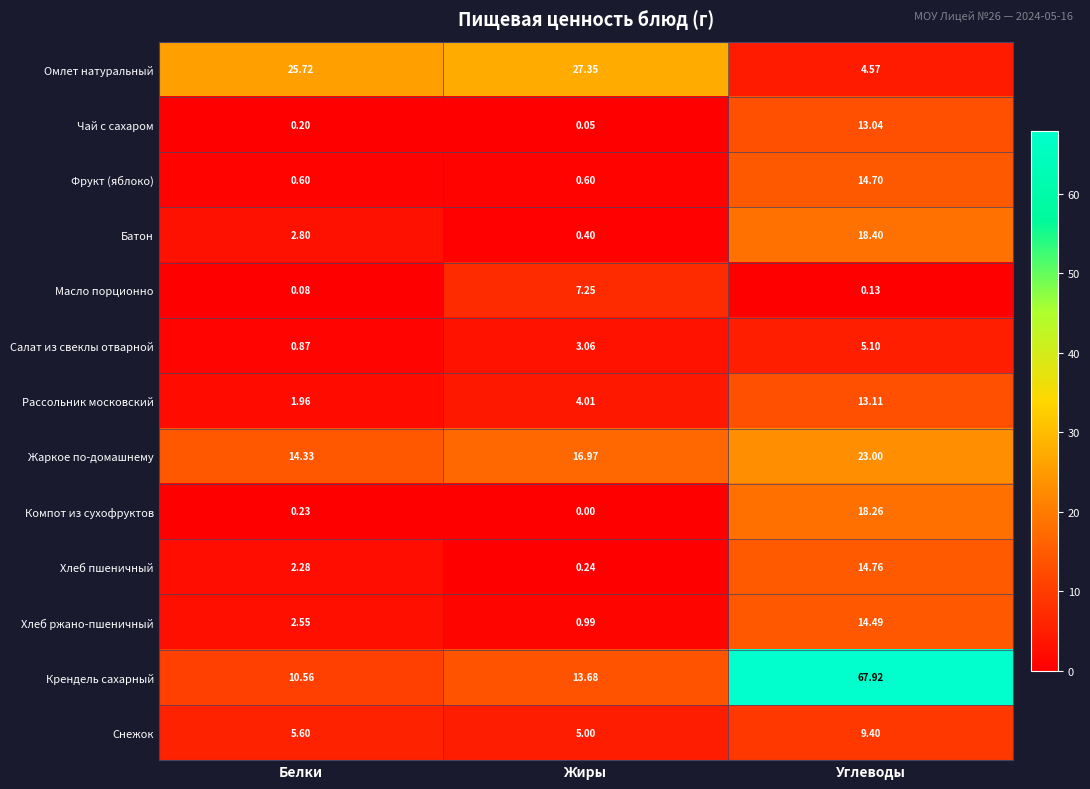

What is the maximum value shown in the chart?

67.9